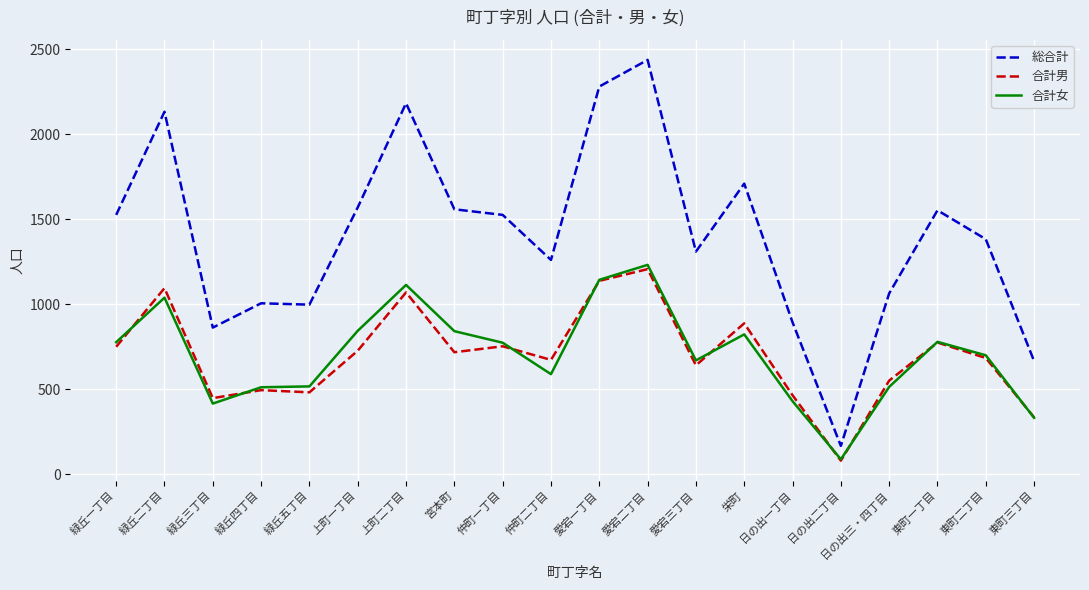

True or false: 合計女 has more than 2 interior local peaks.

True